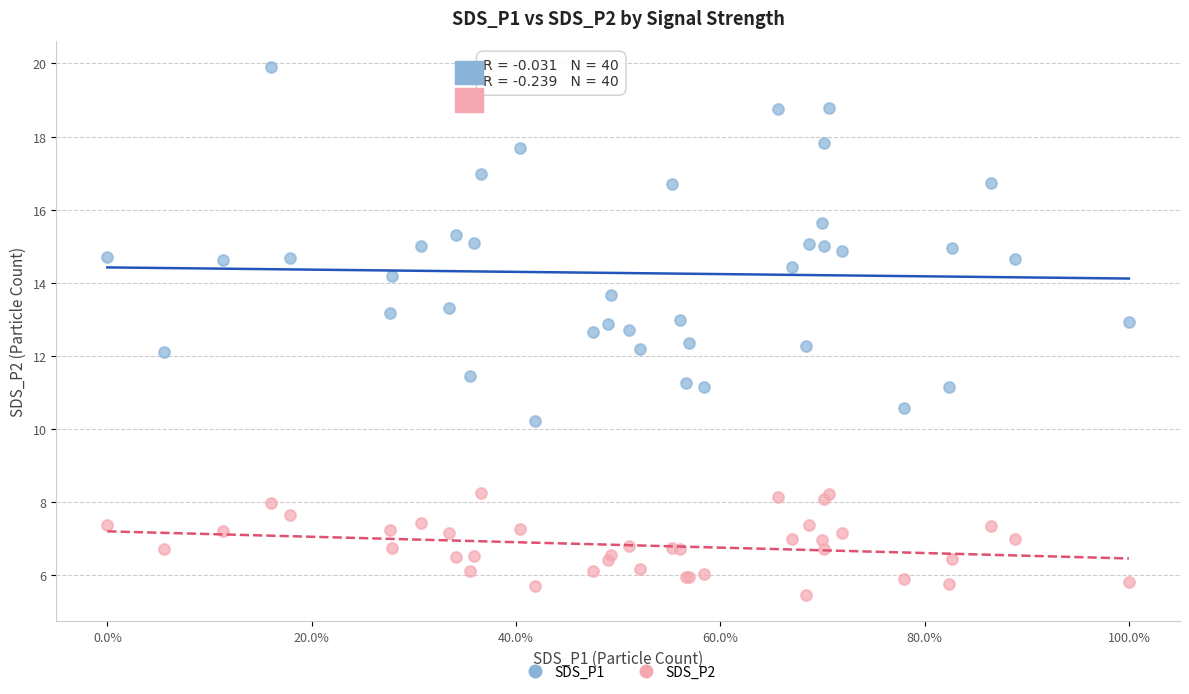

Which series contains the lowest Y value?

SDS_P2